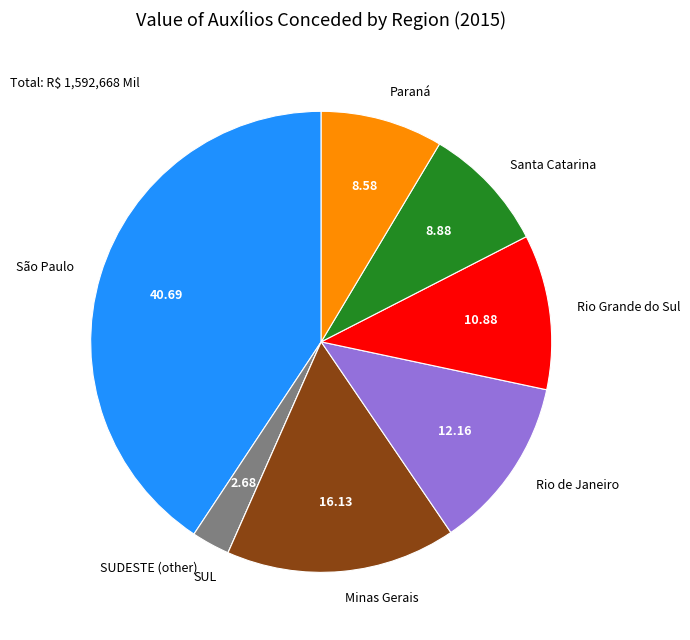

Do Minas Gerais and Rio de Janeiro together represent more than half of the pie?

No